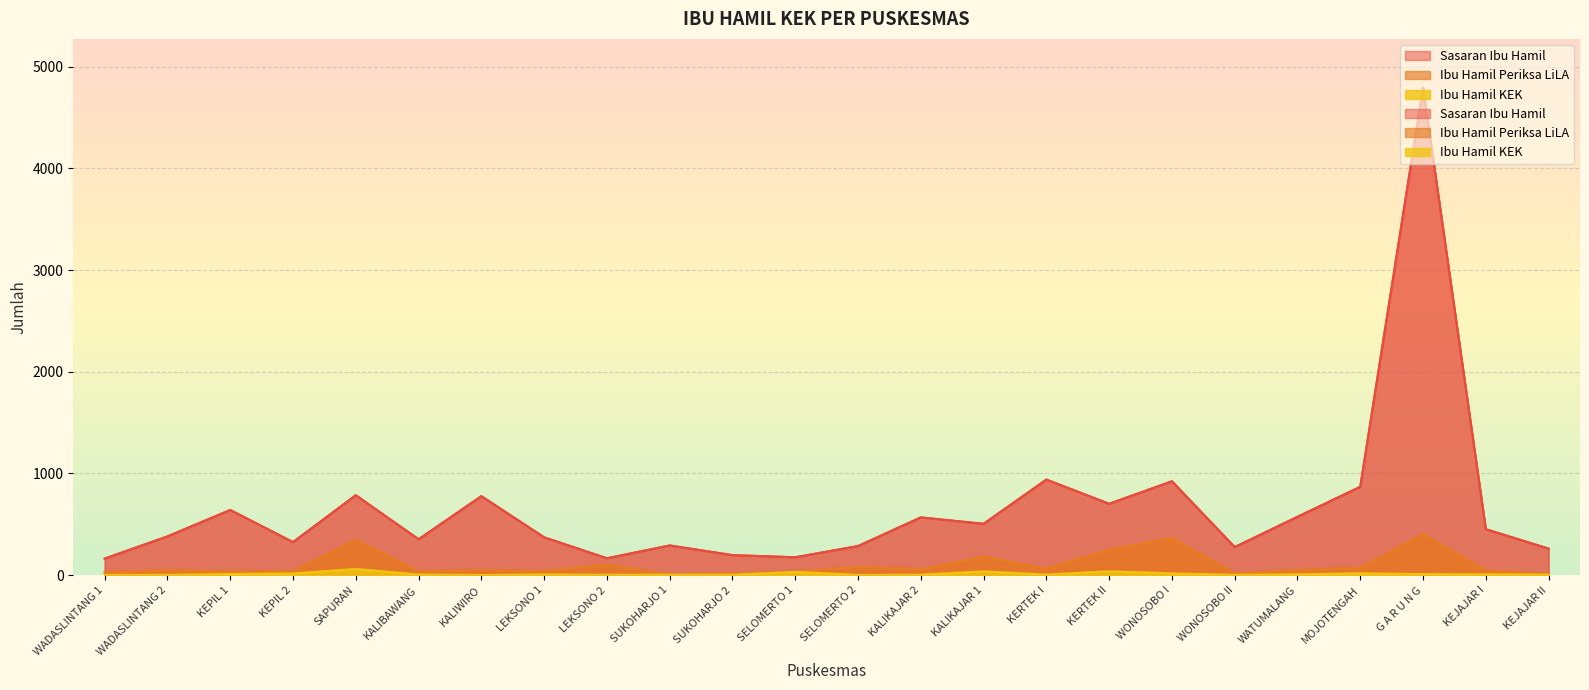

What is the label of the 23rd point from the right?

WADASLINTANG 2